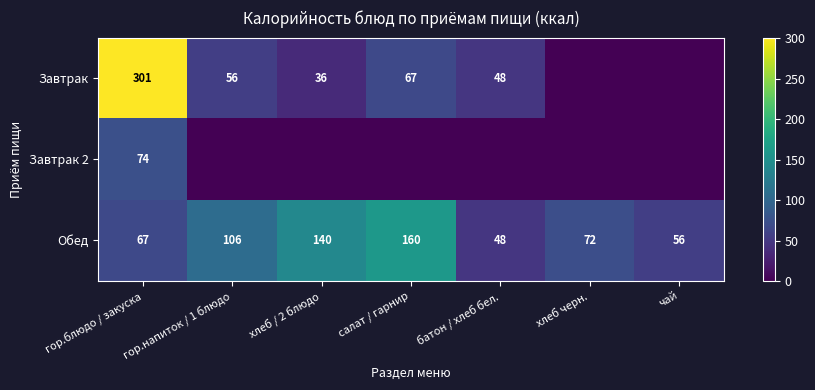

What is the difference between the maximum and minimum values in the Обед series?

112